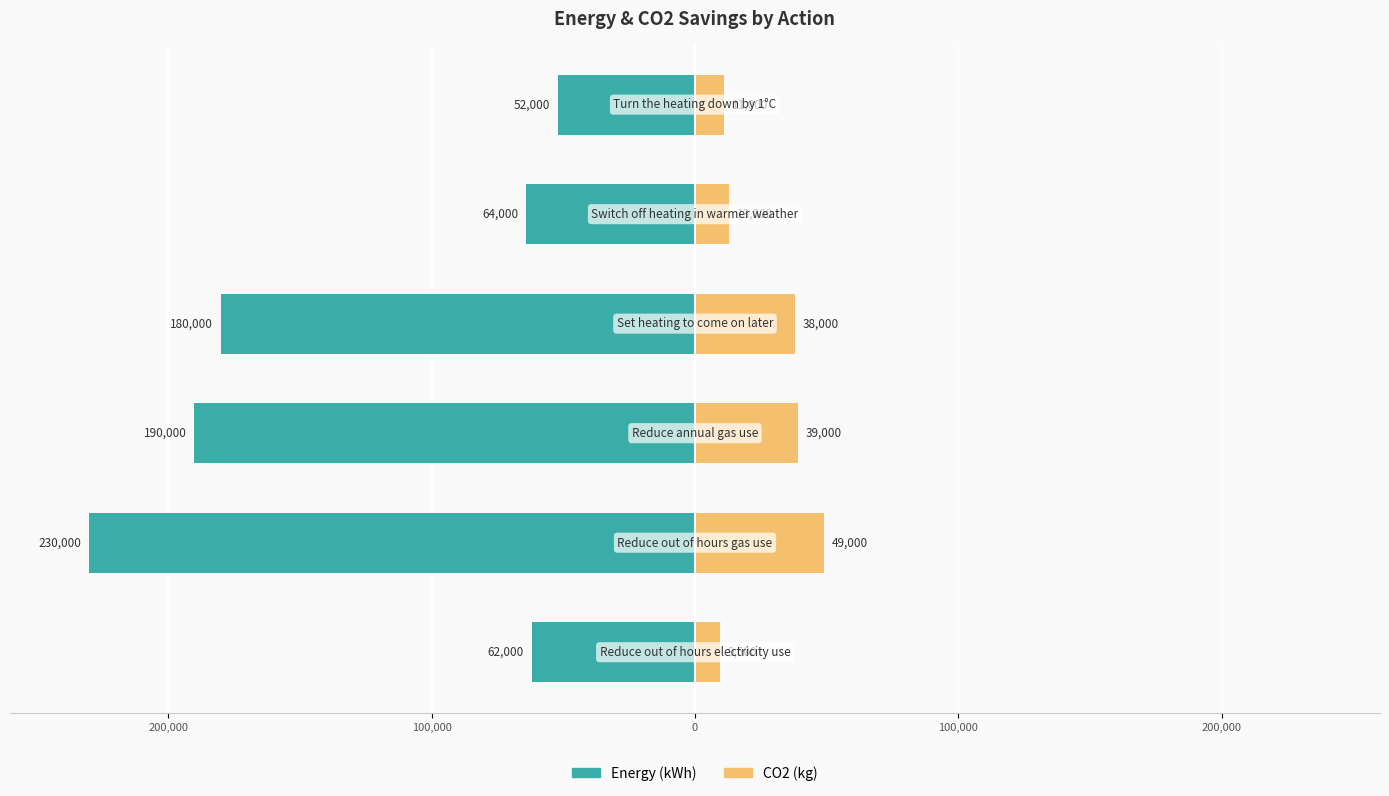

How many groups of bars are there?

6